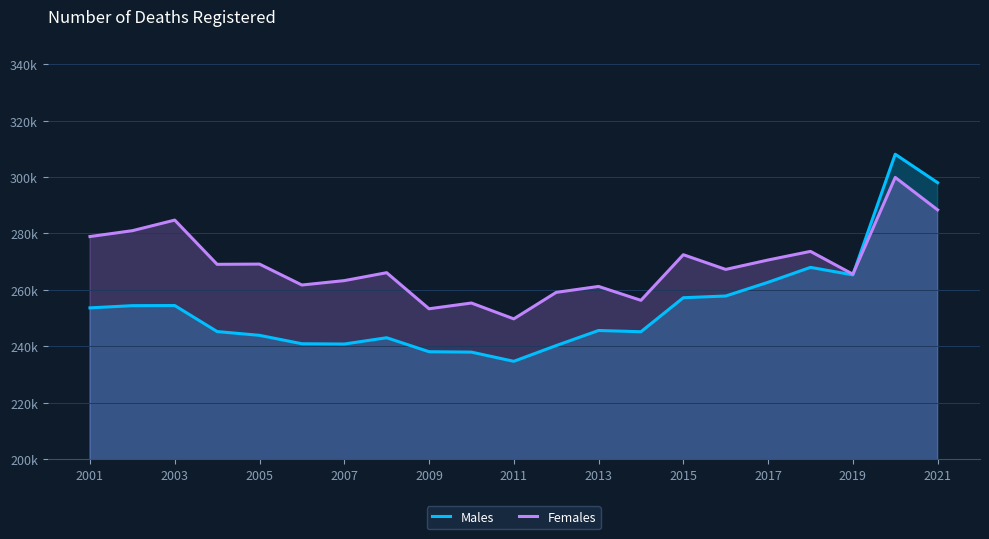

Which series has the largest total across all categories?

Females